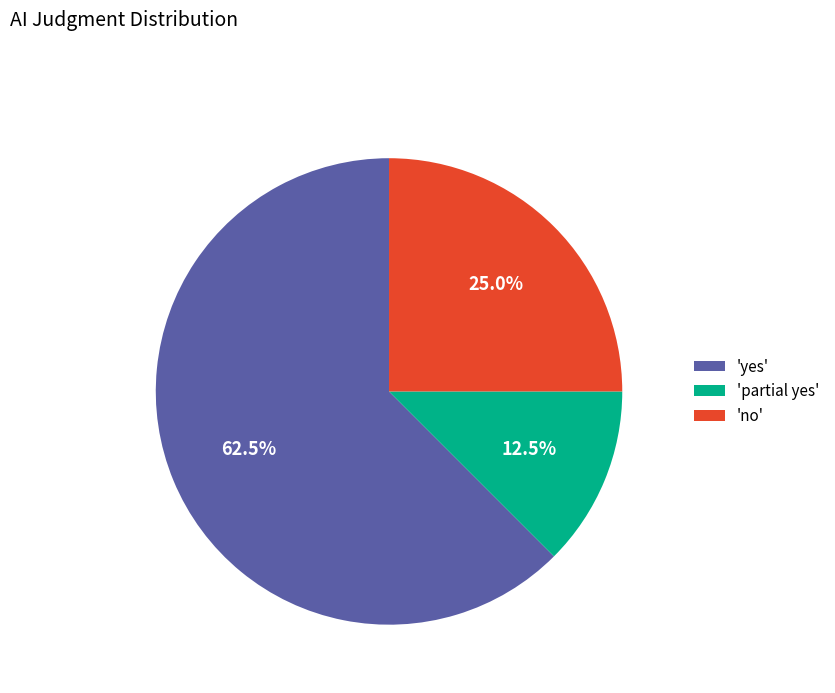

How many slices are in this pie chart?

3